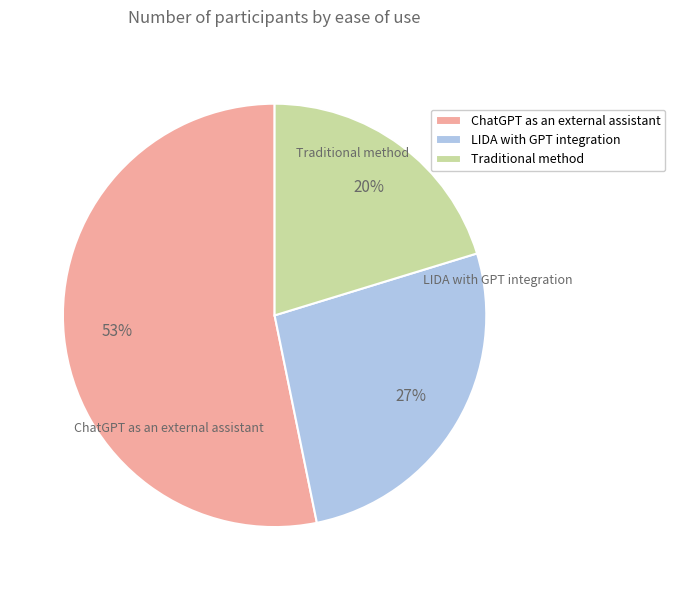

To the nearest percent, what percentage of the pie is LIDA with GPT integration?

27%